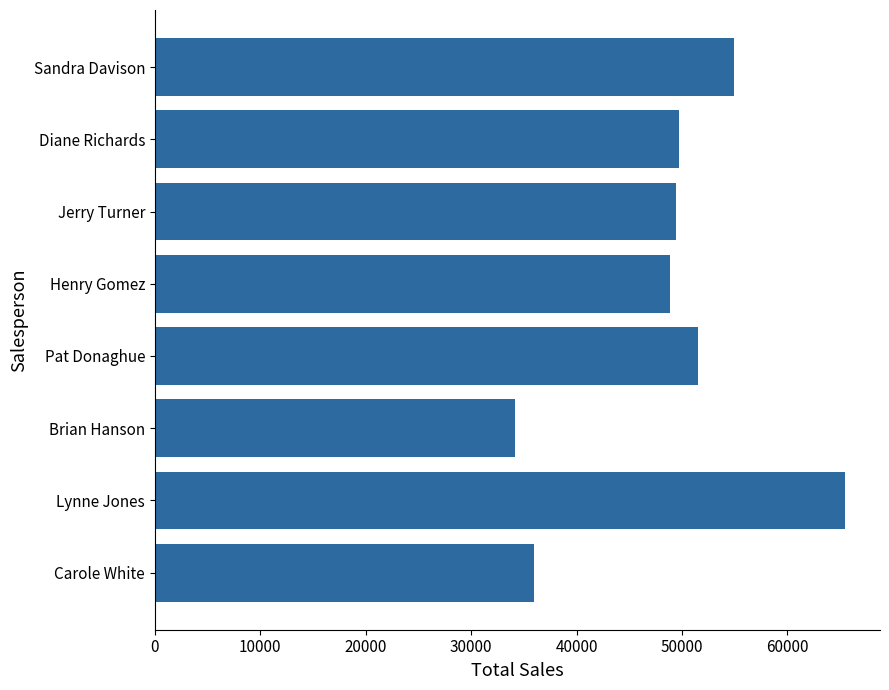

What is the difference between the values at Jerry Turner and Sandra Davison?

5500